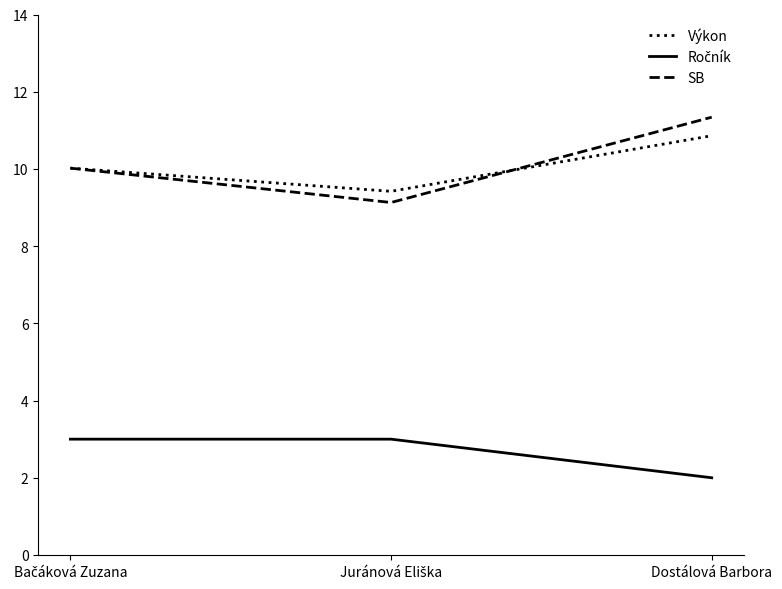

What is the difference between the highest and lowest values at Dostálová Barbora?

9.3